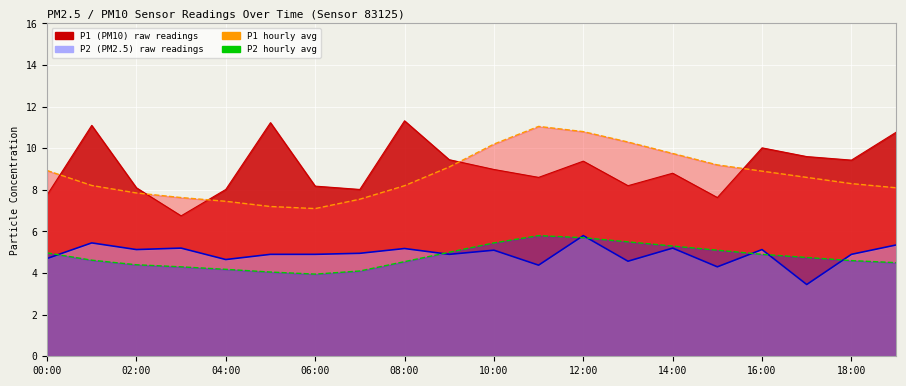

The P1_raw series shows 14.6 at 17:00. True or false?

False